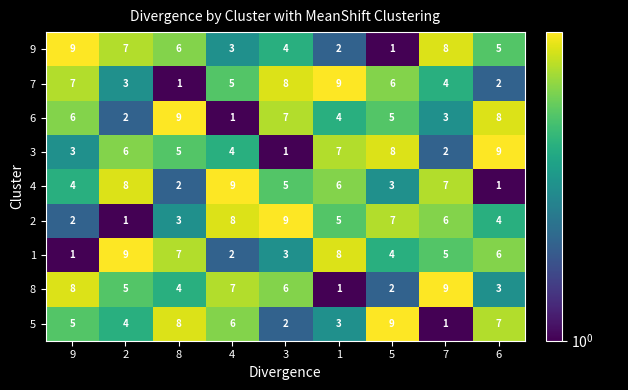

Is the value of 2 at 4 greater than the value of 4 at 8?

Yes